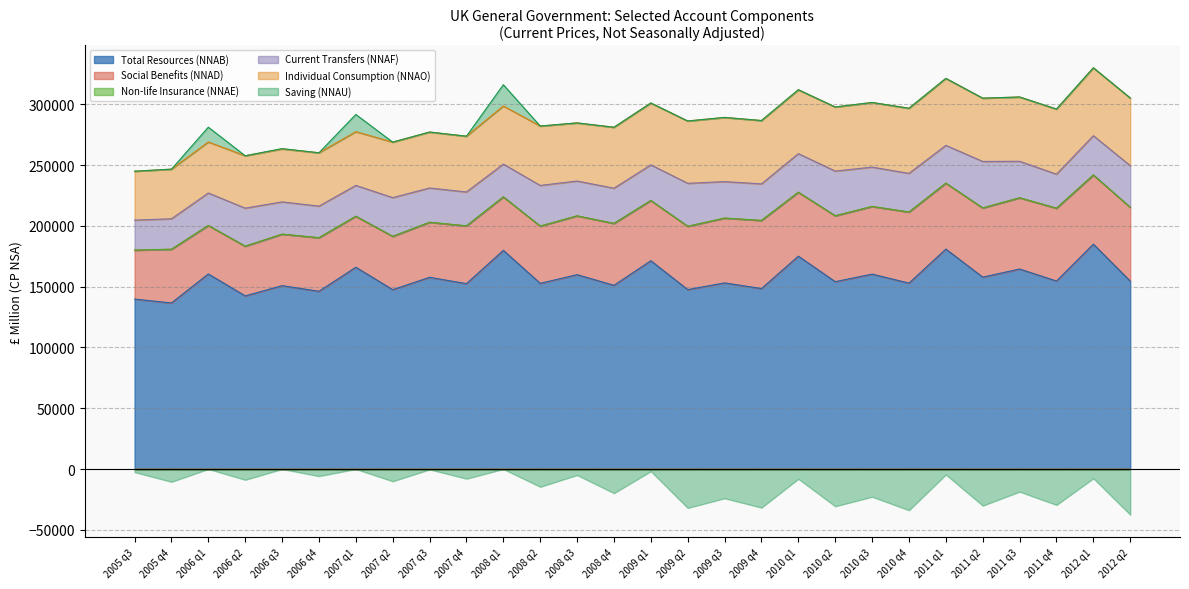

Rank the series by their maximum value, from lowest to highest.

Non-life Insurance (NNAE), Saving (NNAU), Current Transfers (NNAF), Individual Consumption (NNAO), Social Benefits (NNAD), Total Resources (NNAB)